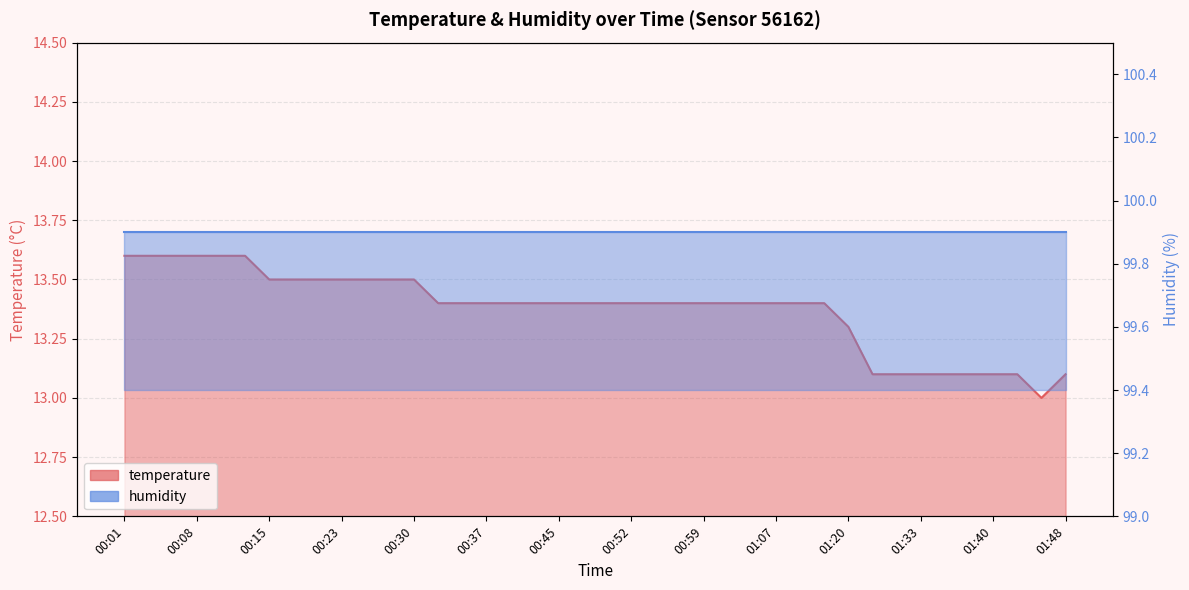

True or false: there are more than 0 points higher than both neighbors.

False